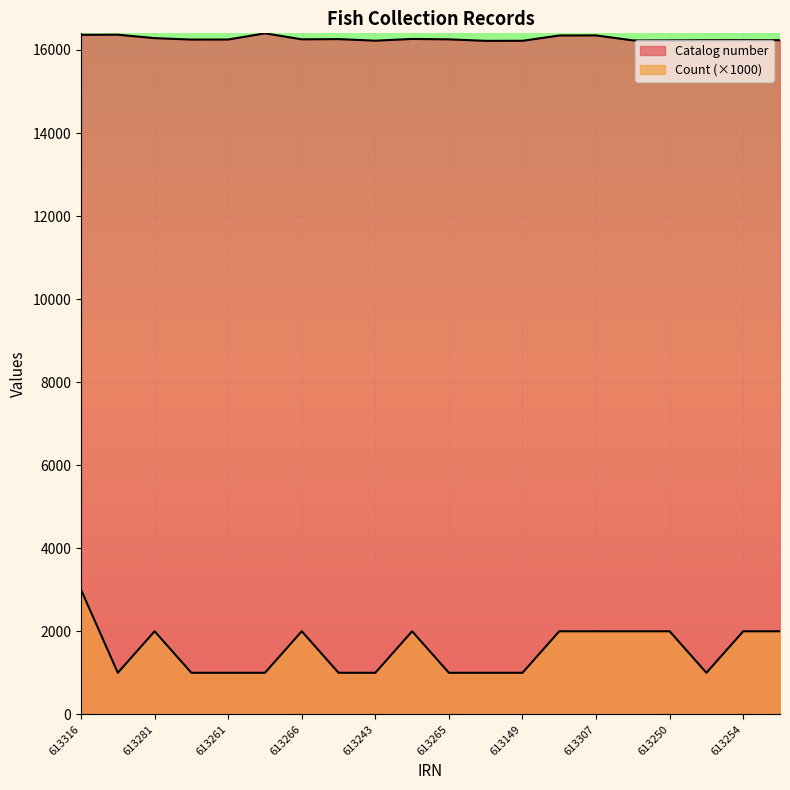

Which label corresponds to the smallest value in the chart?

613317